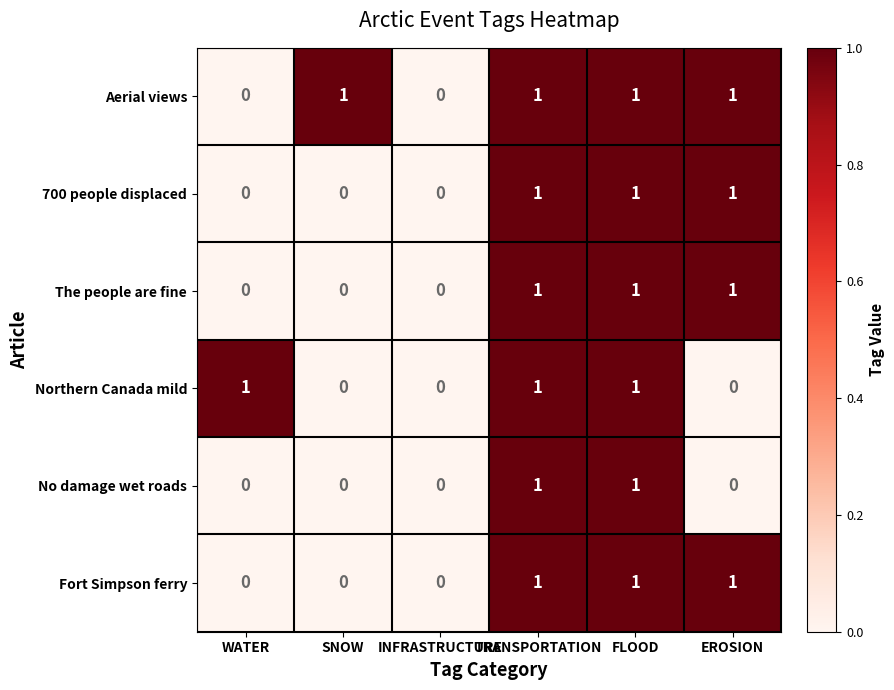

The value of Fort Simpson ferry at WATER is 0. True or false?

True